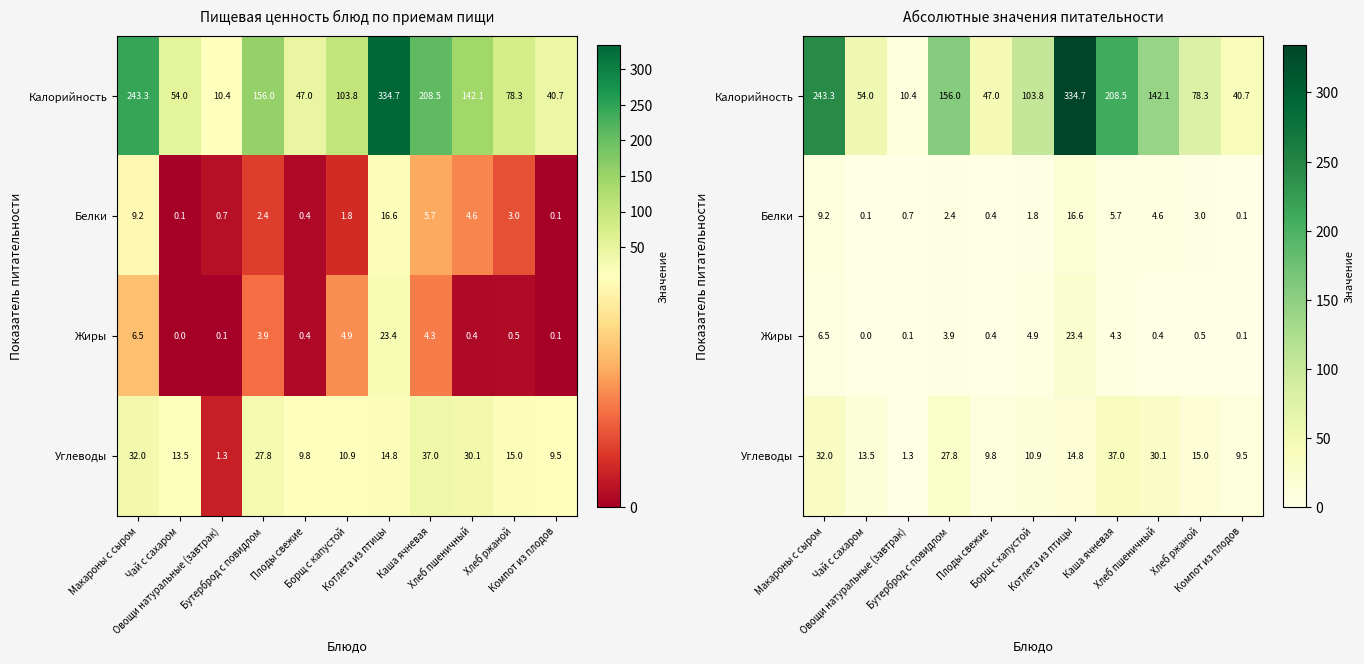

Rank the series by their maximum value, from highest to lowest.

Калорийность, Углеводы, Жиры, Белки